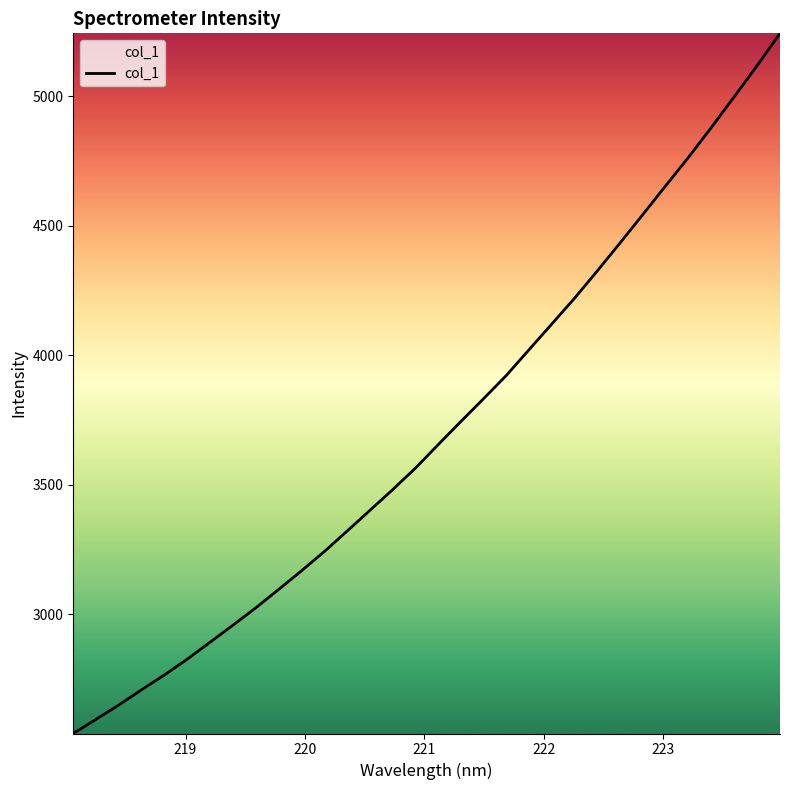

Count the number of categories in the chart.

32